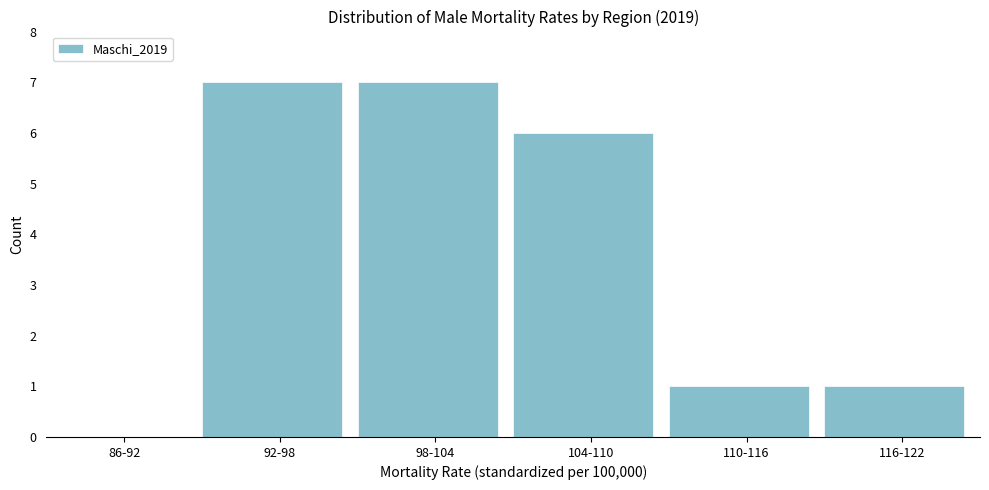

Reading left to right, extract all data points from this chart.

86-92=0	92-98=7	98-104=7	104-110=6	110-116=1	116-122=1